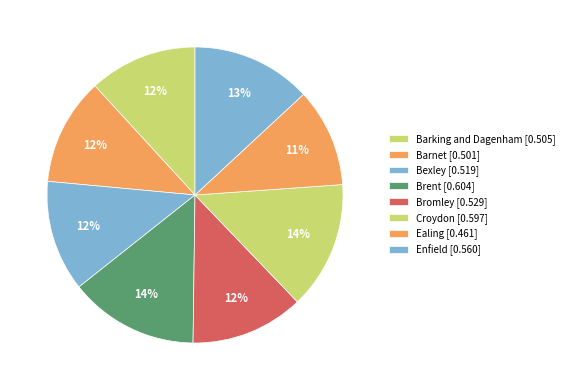

To the nearest percent, what percentage of the pie is Barnet?

12%